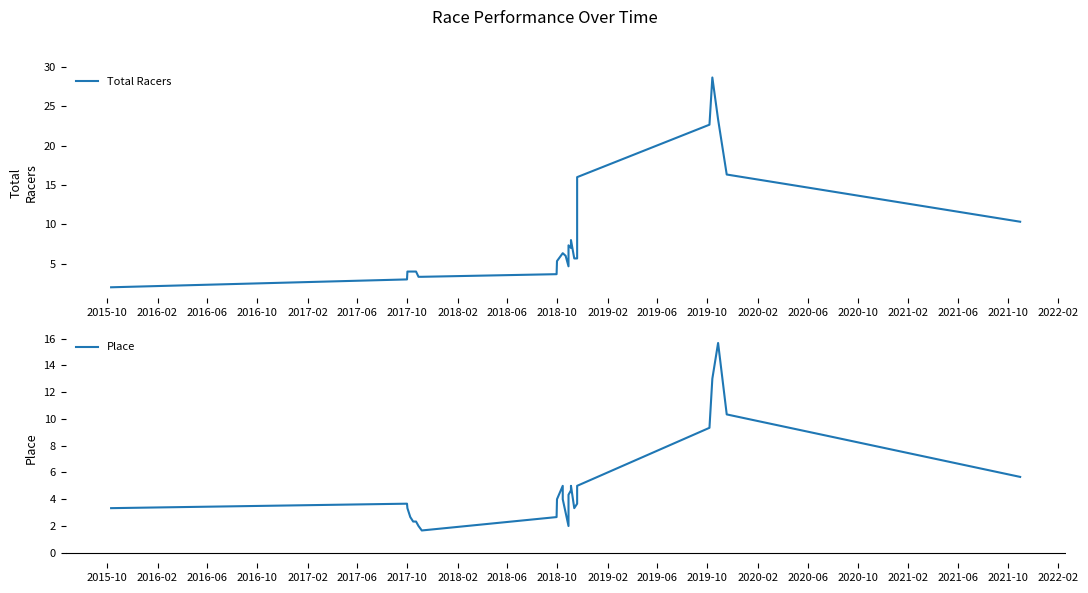

How many data points in Total Racers are less than 5?

10